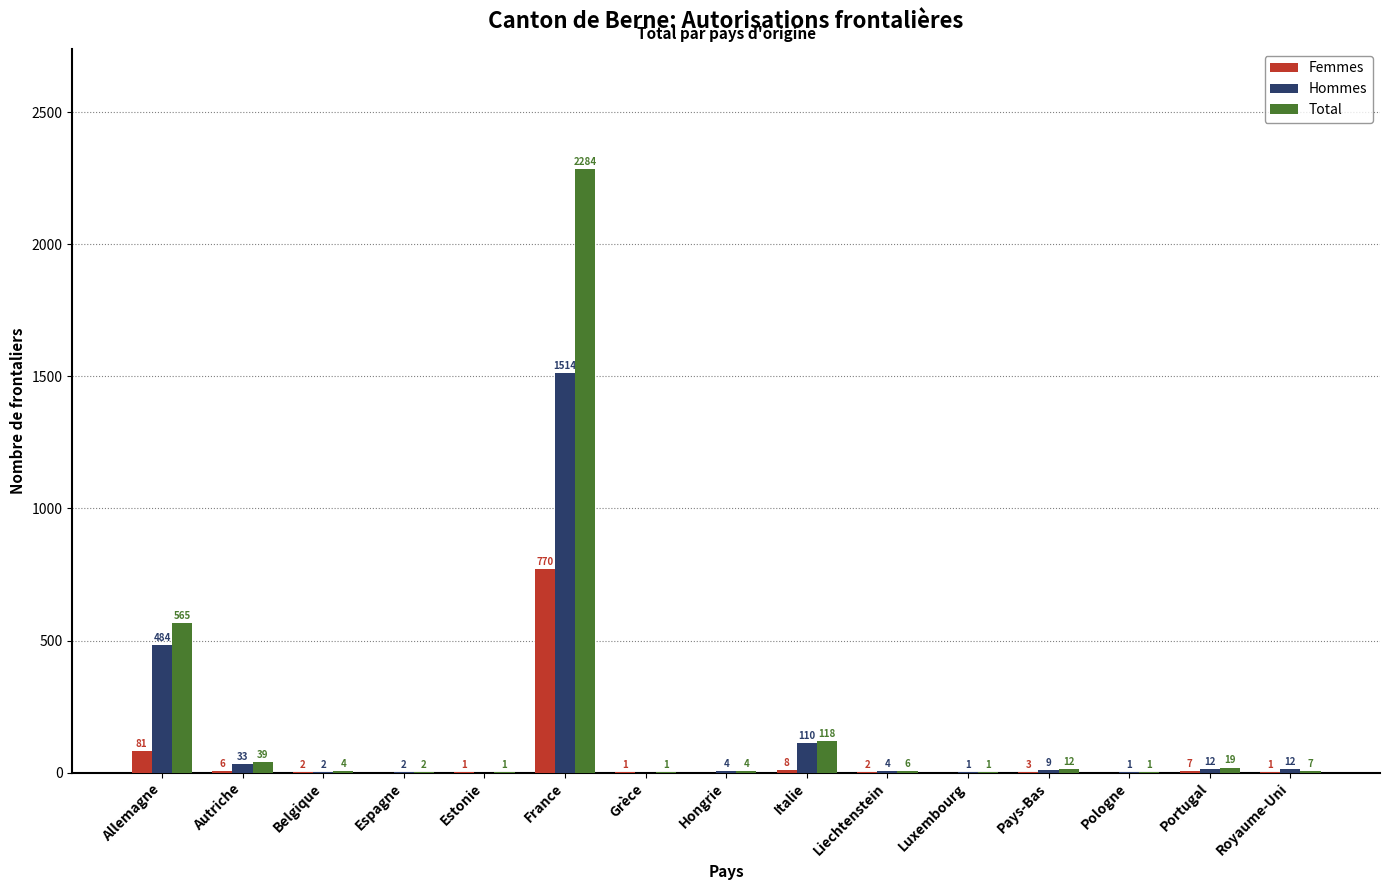

What is the total value across all series at Portugal?

38